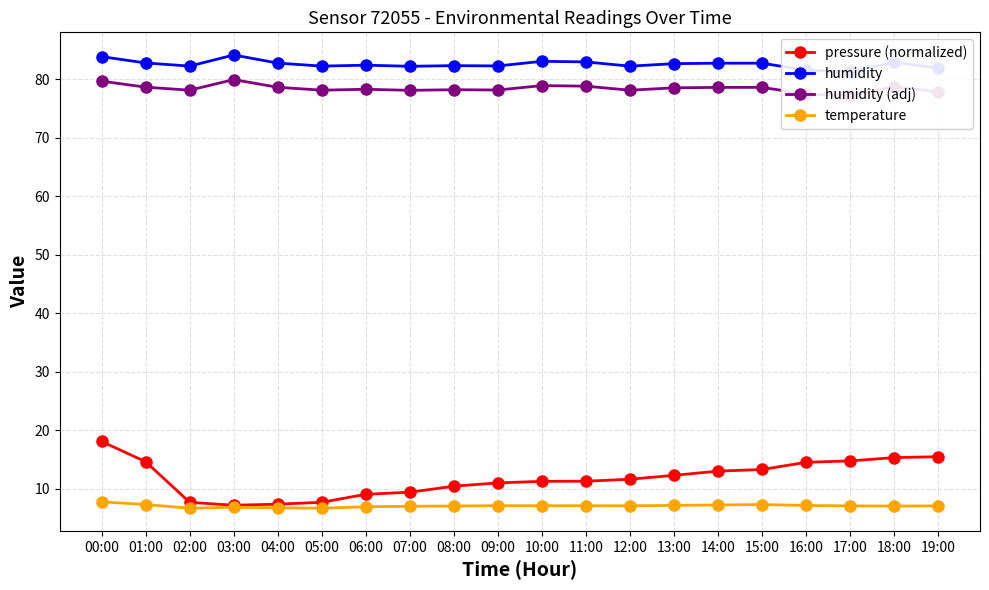

What is the spread (max minus min) of values at 05:00?

75.6